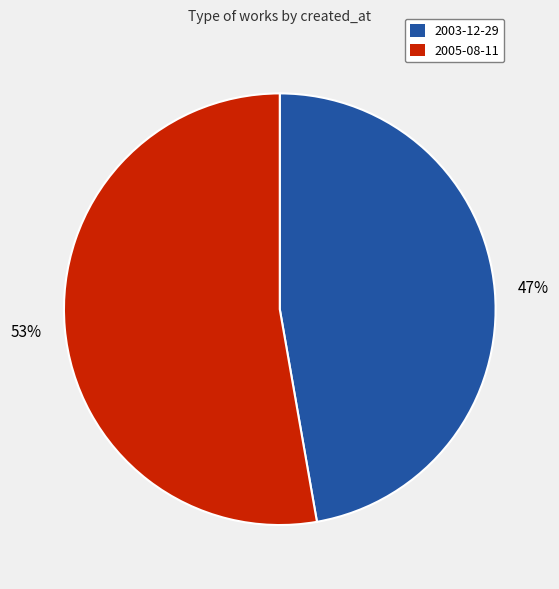

Count the number of slices in the pie.

2